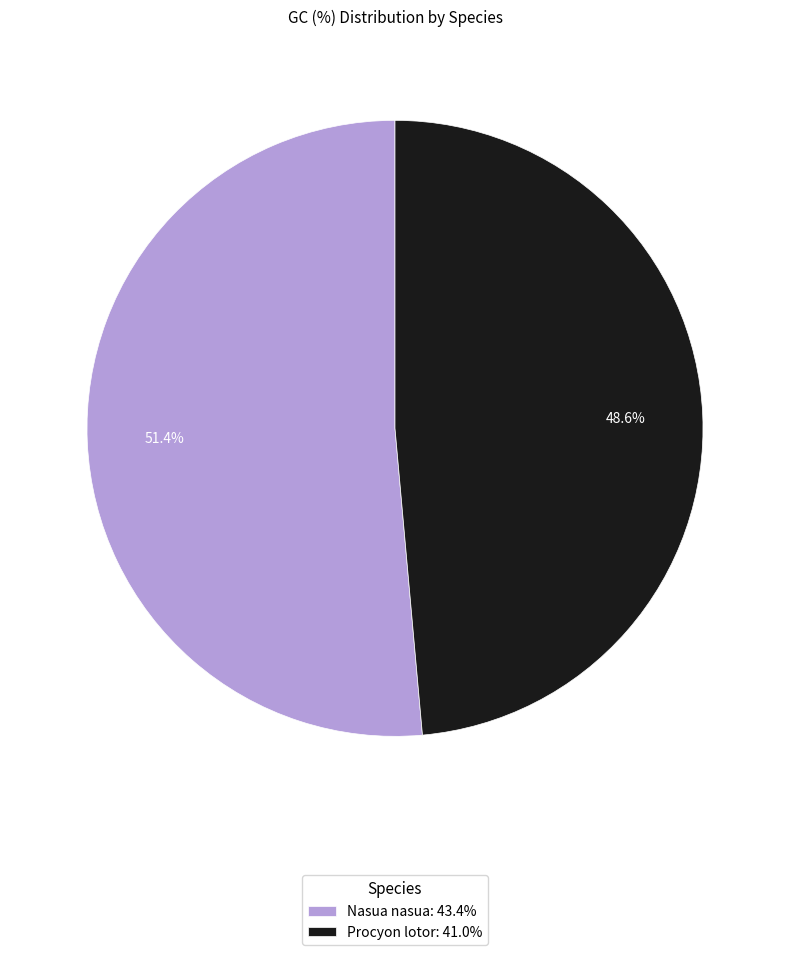

To the nearest percent, what is the difference between the largest and smallest slice percentages?

3%